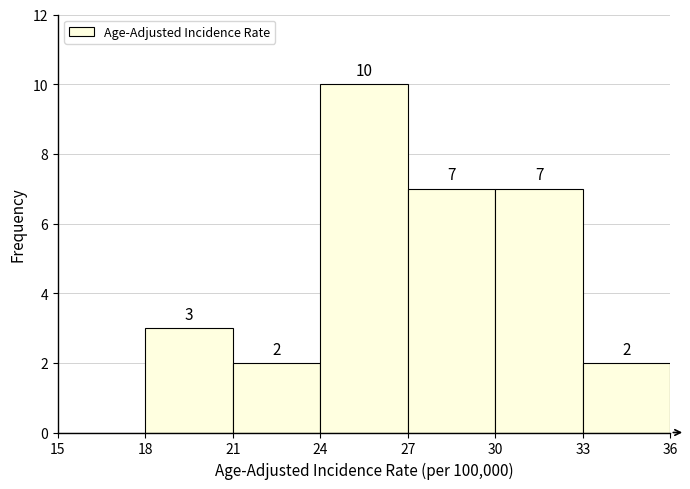

Which range on the x-axis has the tallest bar?

24 to 27